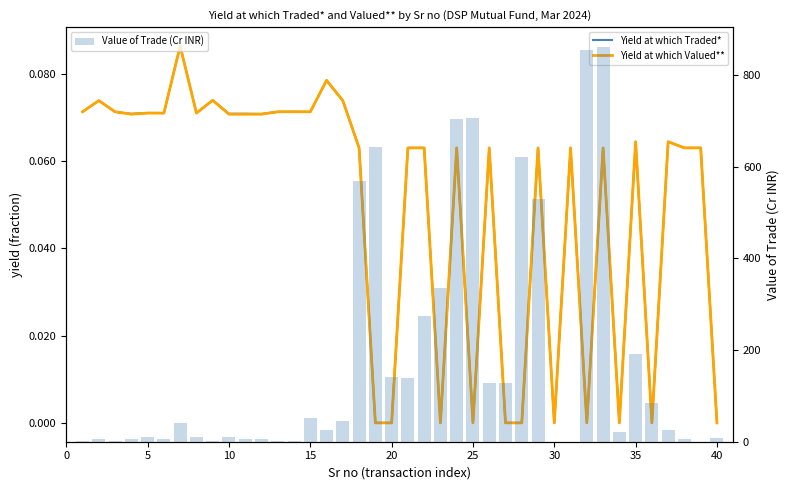

What is the sum of all Value of Trade (Cr INR) values?

7196.1